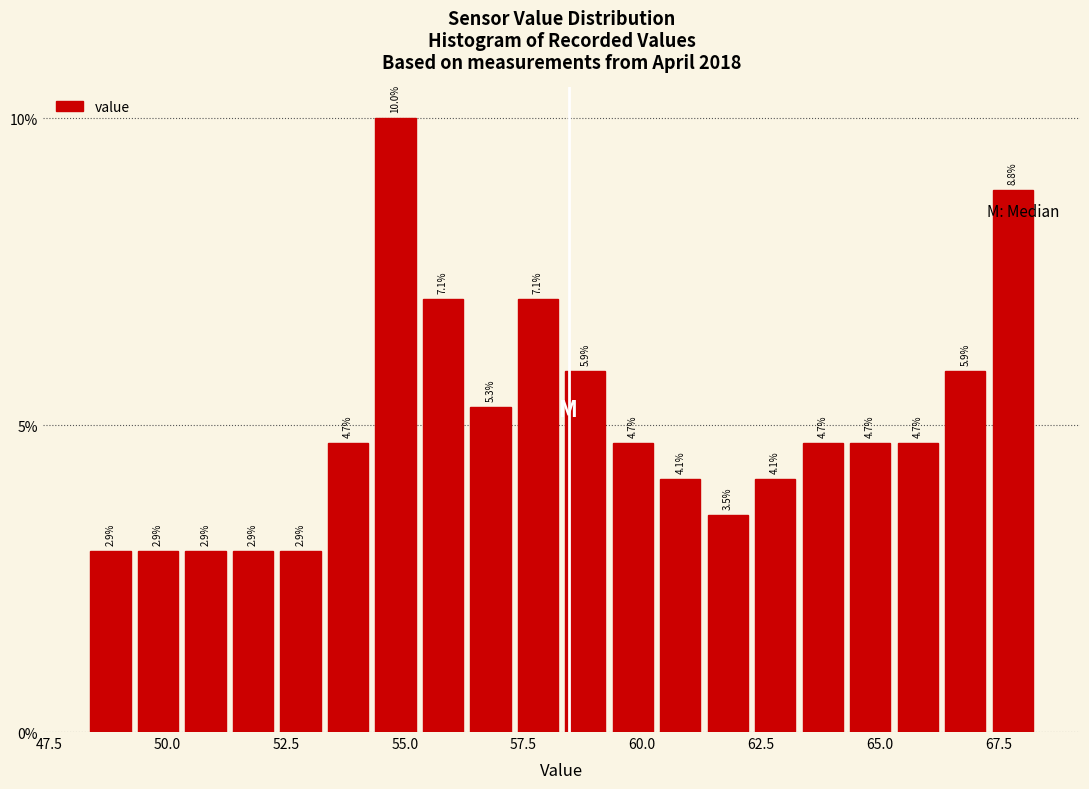

Around what value on the x-axis is the tallest bar? Give the approximate position of its centre, as read against the axis.

55.0